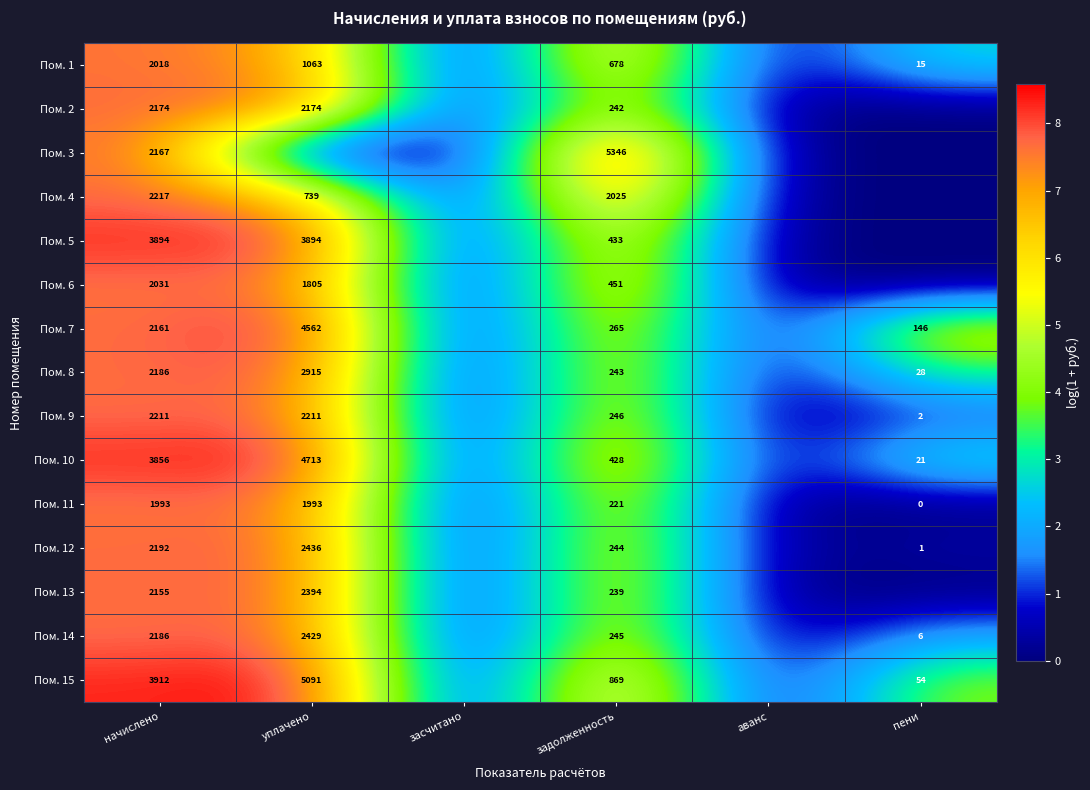

The Пом. 7 series shows 2161 at начислено. True or false?

True